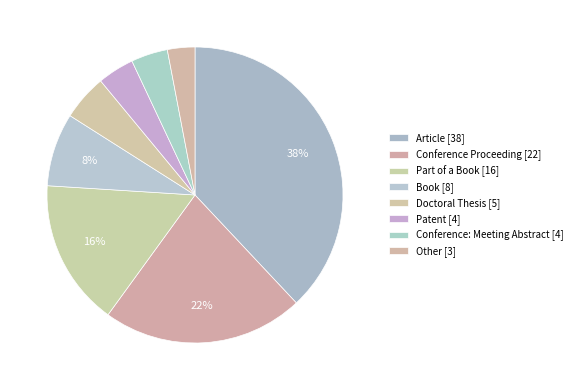

Combined, what portion of the pie is Article and Part of a Book?

54.0%